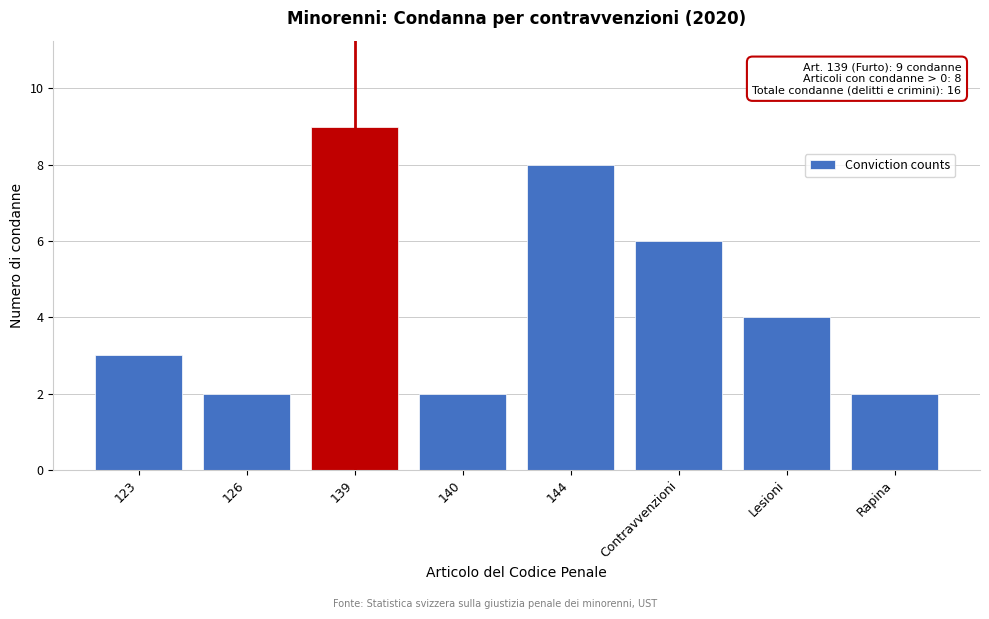

Reading right to left, list all the values displayed in this chart.

2	4	6	8	2	9	2	3